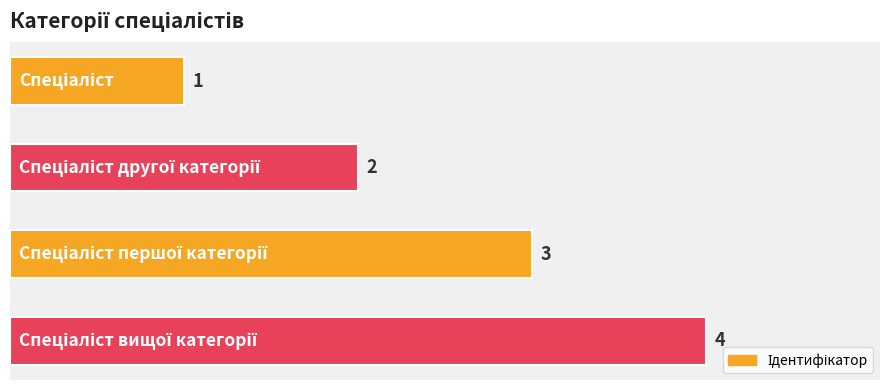

How many bars are there in total?

4